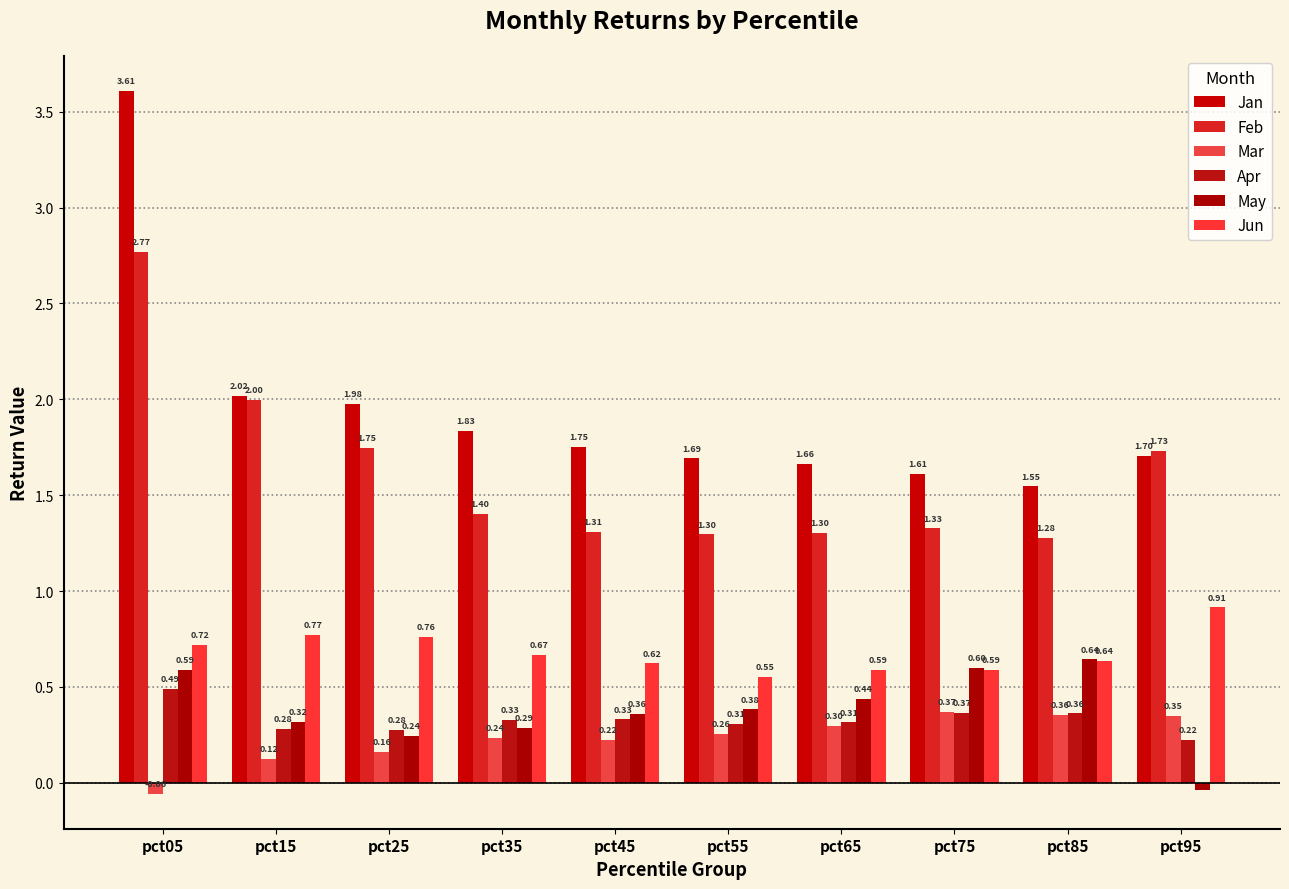

What is the sum of the Feb values at pct05 and pct35?

4.2